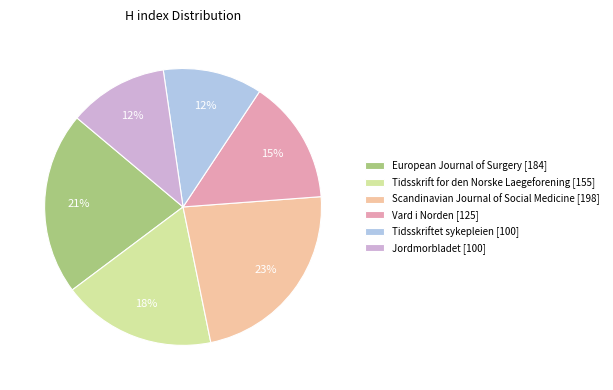

What is the ratio of the value at Scandinavian Journal of Social Medicine [198] to the value at Tidsskrift for den Norske Laegeforening [155]?

1.3